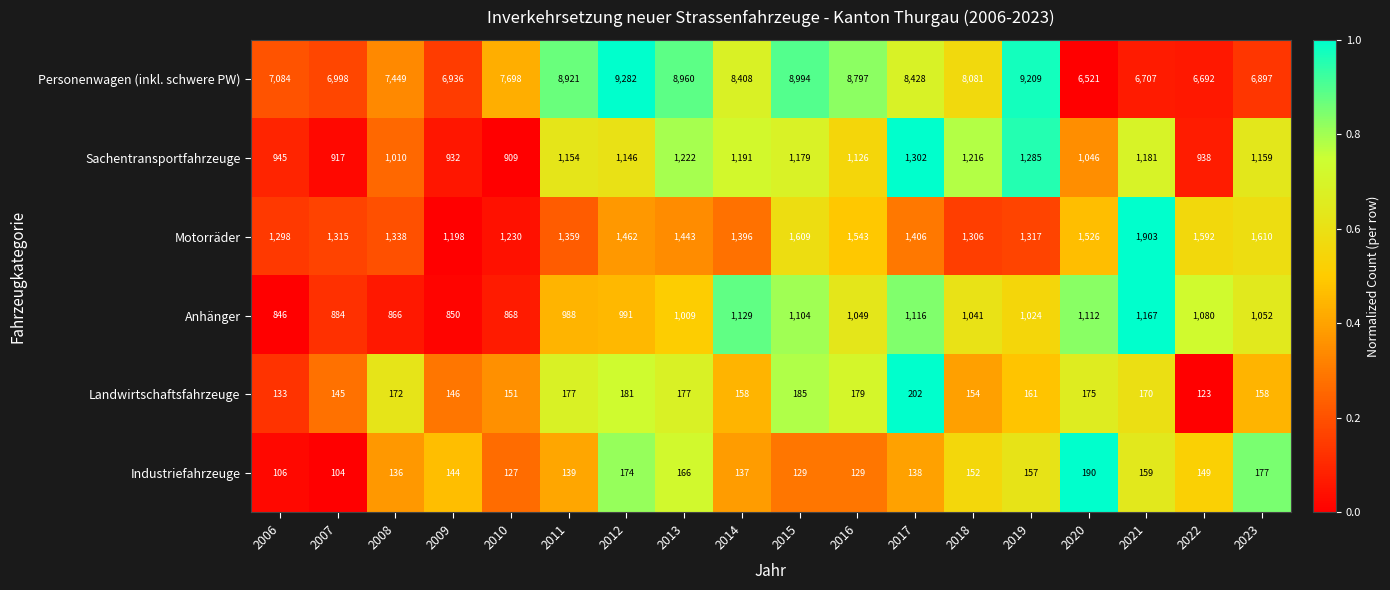

Rank the series by their maximum value, from lowest to highest.

Industriefahrzeuge, Landwirtschaftsfahrzeuge, Anhänger, Sachentransportfahrzeuge, Motorräder, Personenwagen (inkl. schwere PW)